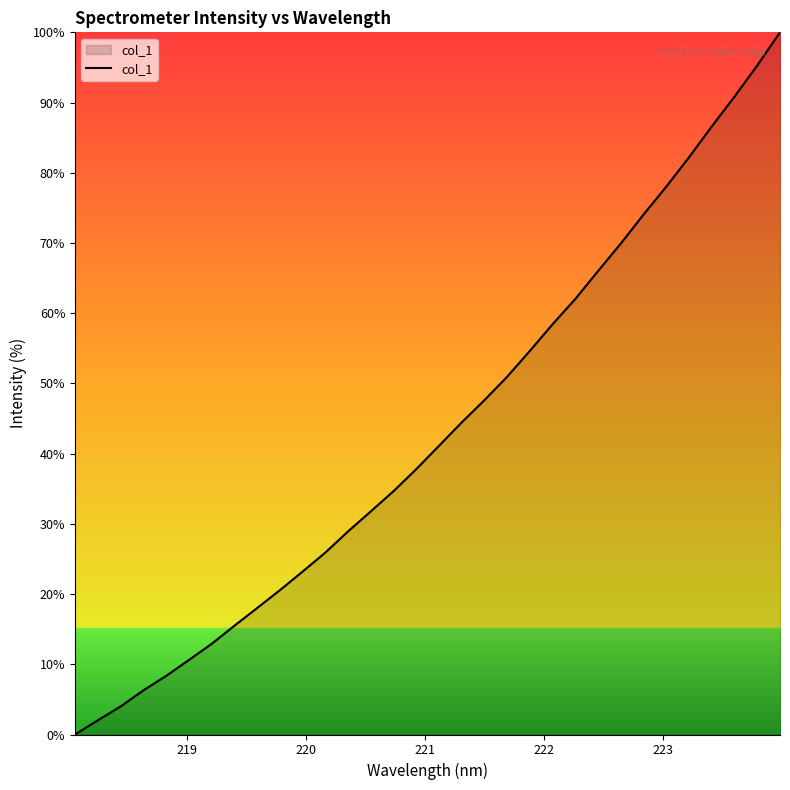

True or false: there are more than 1 points higher than both neighbors.

False